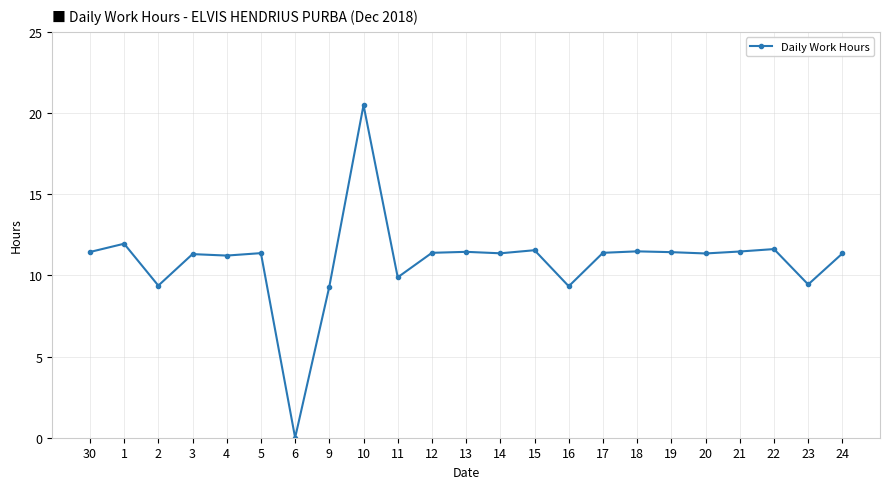

Which has a higher value, 24 or 15?

15